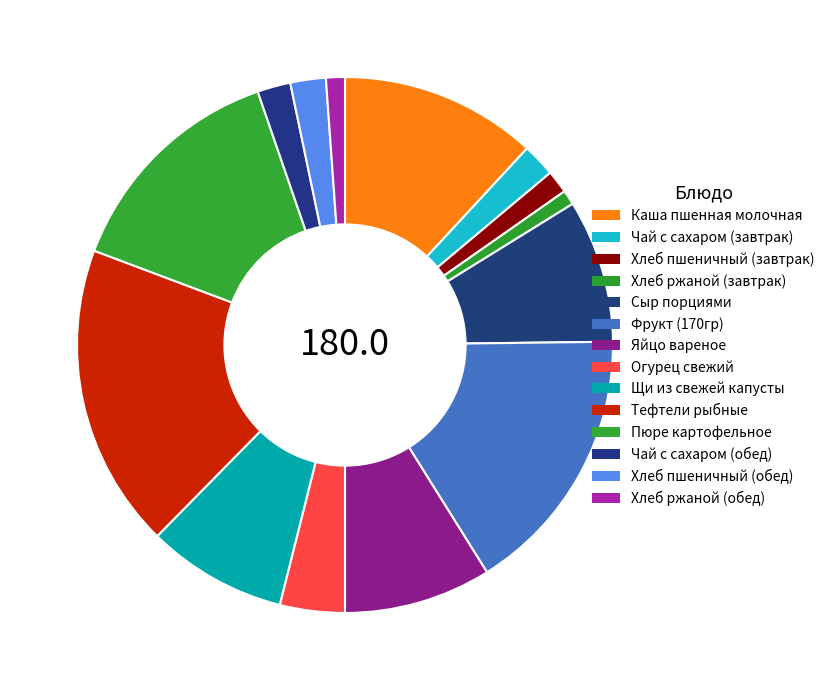

To the nearest percent, what is the average slice percentage?

7%